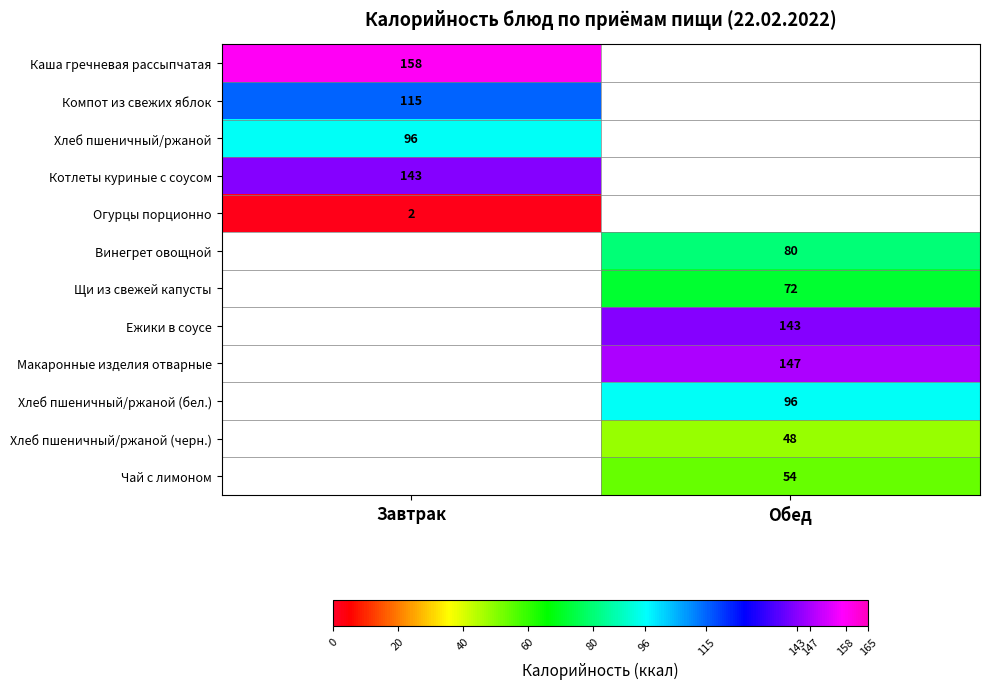

The Котлеты куриные с соусом series shows 143 at Завтрак. True or false?

True